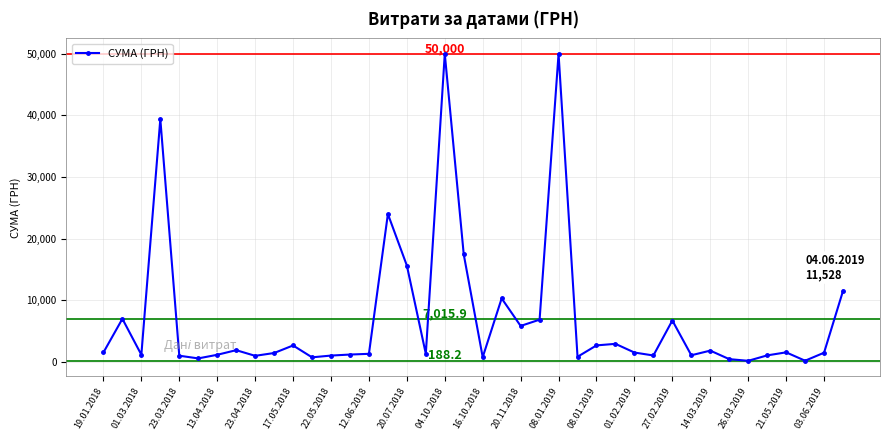

True or false: the data has more than 0 interior local peaks.

True